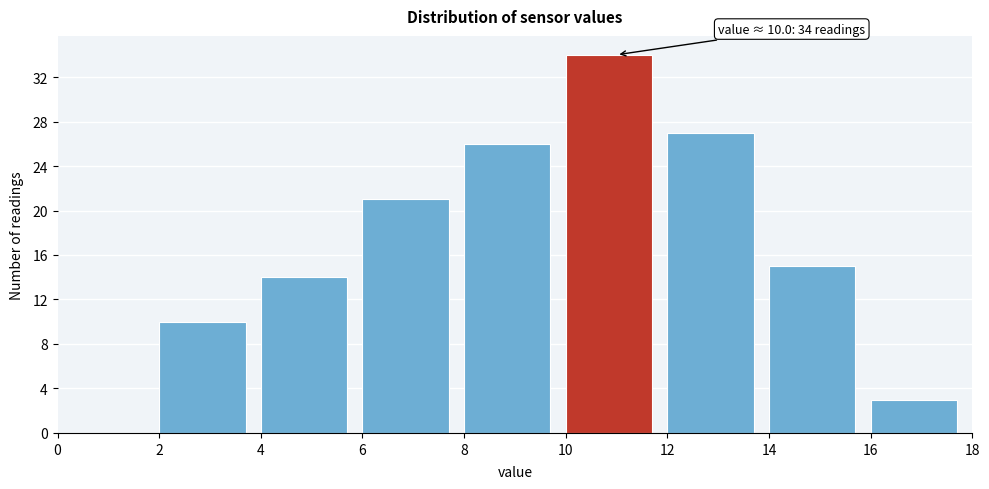

Which range on the x-axis has the tallest bar?

10 to 12